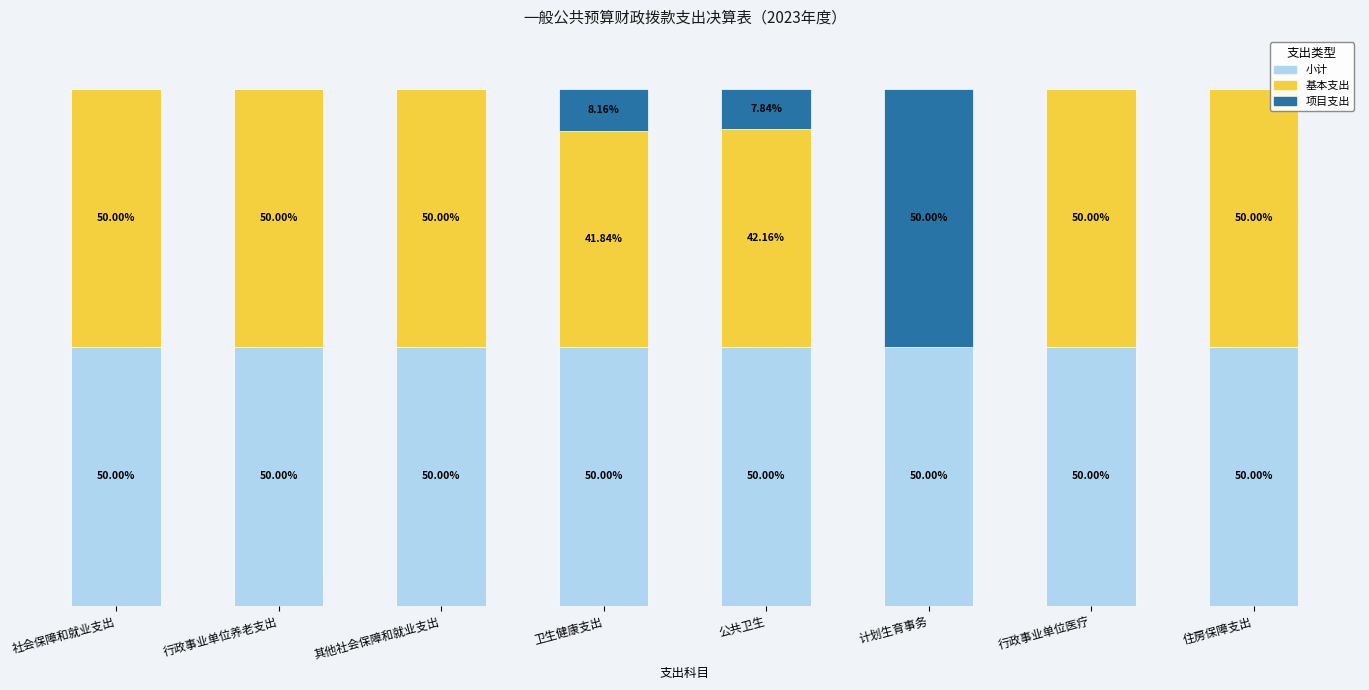

At 行政事业单位养老支出, list the series in order from largest to smallest.

小计, 基本支出, 项目支出